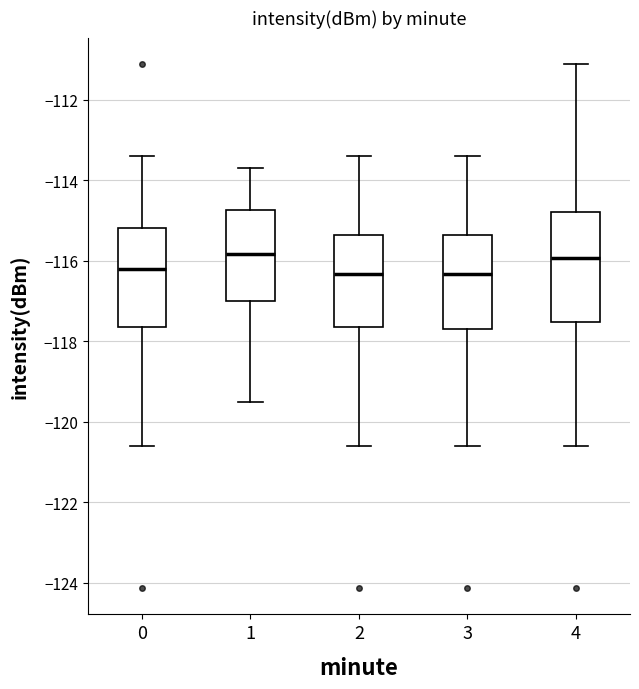

Reading left to right, transcribe this box plot: for each box, give where its median line is, the range the box spans, and where its two whiskers end, as read against the y-axis. The values are not printed on the chart, so give them approximately, as read against the axis.

0: median -116.2, box -117.6 to -115.2, whiskers -120.6 to -113.4
1: median -115.8, box -117.0 to -114.8, whiskers -119.6 to -113.8
2: median -116.4, box -117.6 to -115.4, whiskers -120.6 to -113.4
3: median -116.4, box -117.6 to -115.4, whiskers -120.6 to -113.4
4: median -116.0, box -117.6 to -114.8, whiskers -120.6 to -111.2